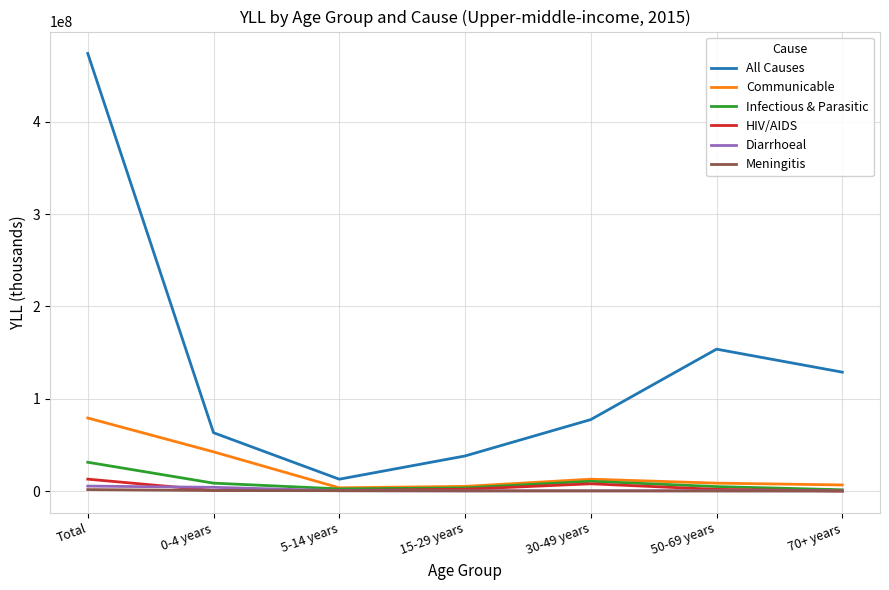

List the labels in order of All Causes value, smallest first.

5-14 years, 15-29 years, 0-4 years, 30-49 years, 70+ years, 50-69 years, Total